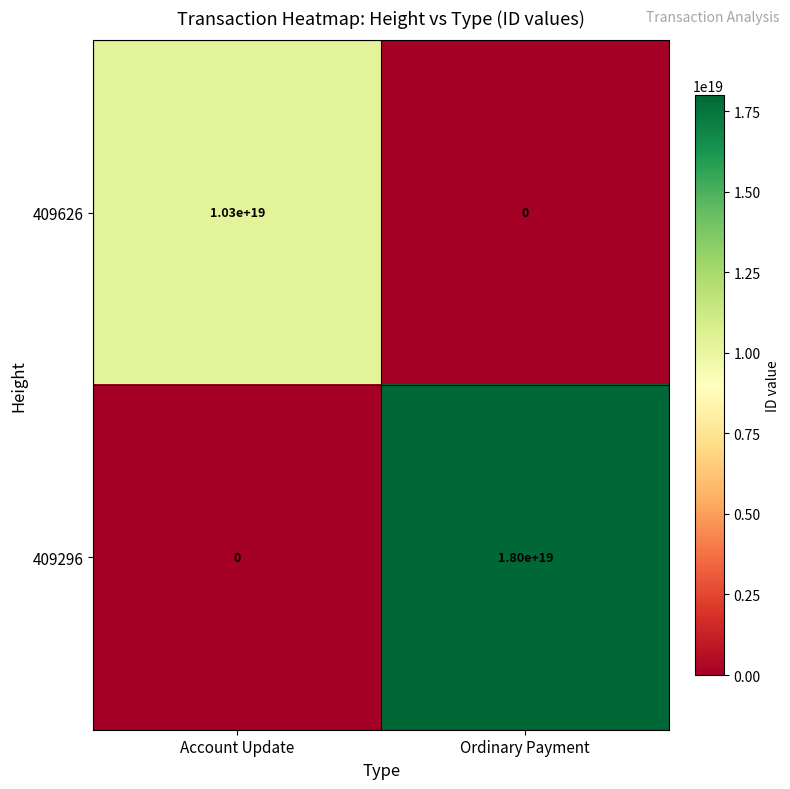

Where is 409626 nearest to the value 5150000000000000000?

Account Update